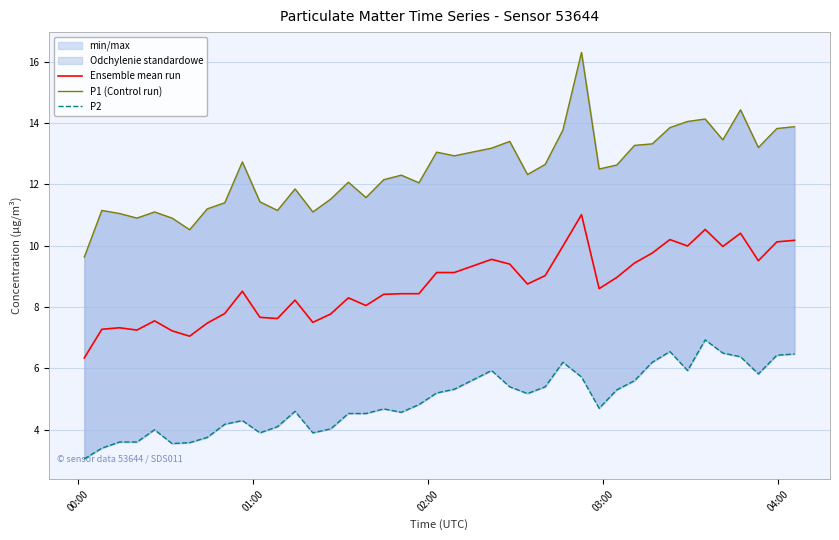

At 04:00, list the series in order from largest to smallest.

P1 (Control run), Ensemble mean run, P2